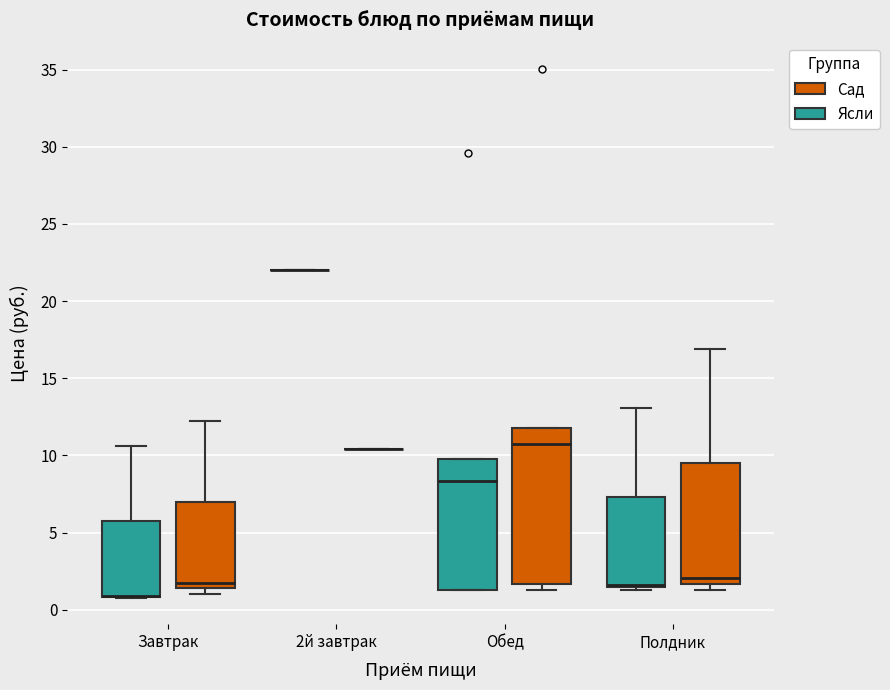

Where is the upper edge of the box for Полдник (Ясли) on the y-axis? The values are not printed on the chart, so give them approximately, as read against the axis.

7.5